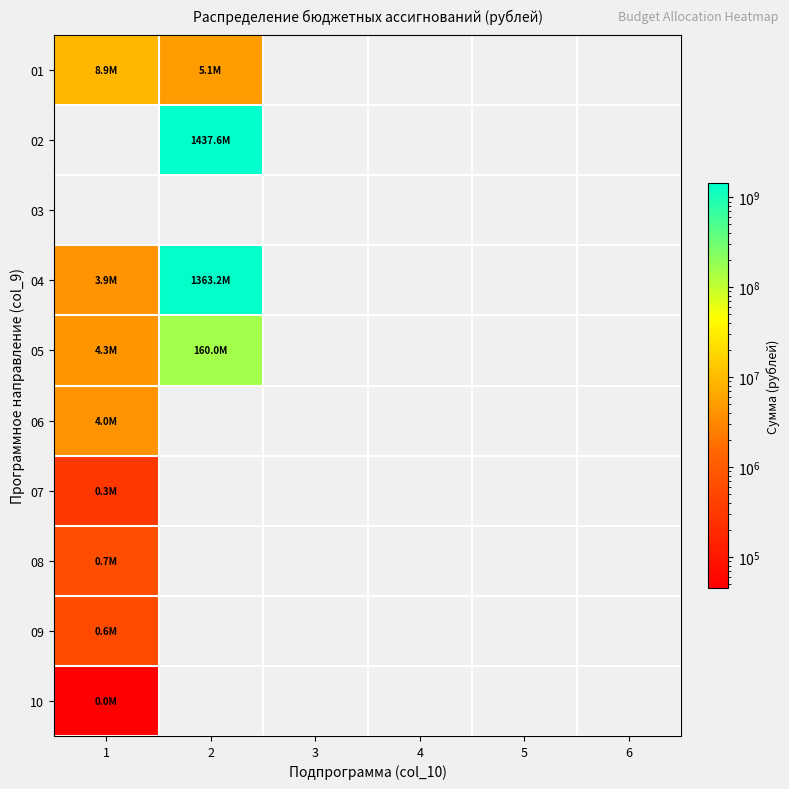

At which category is the sum across all series the highest?

2